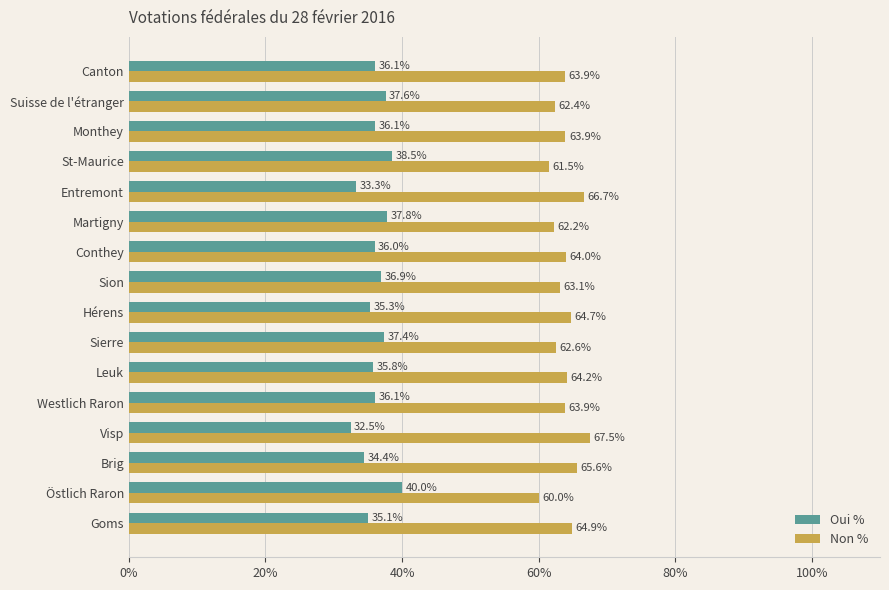

The value of Non % at Visp is 67.5. True or false?

True